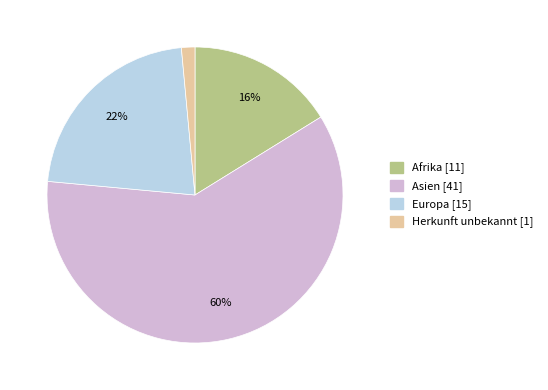

To the nearest percent, what is the average slice percentage?

25%